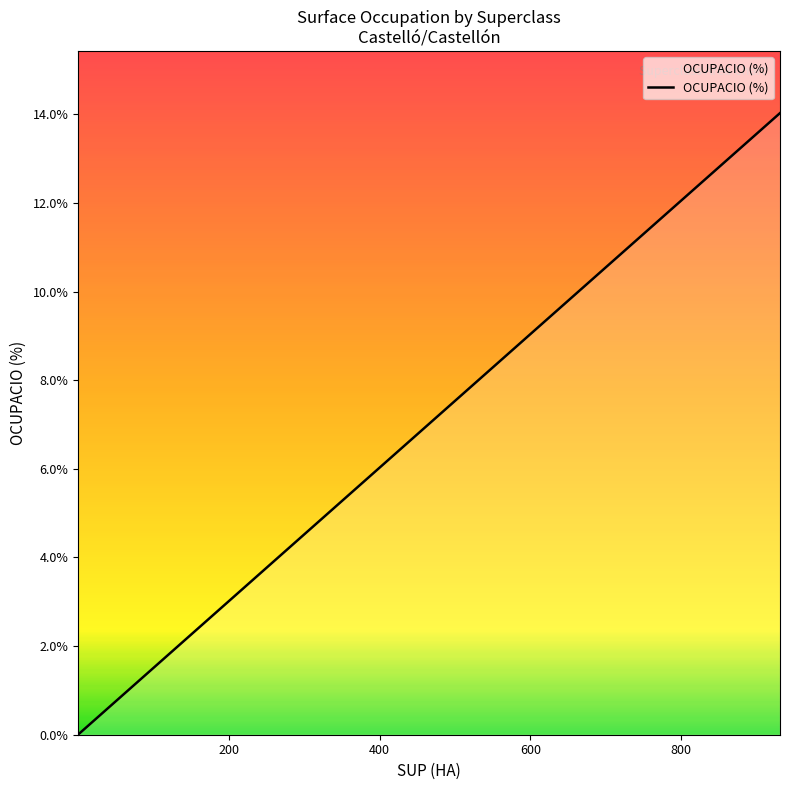

How many lines are shown in the chart?

1